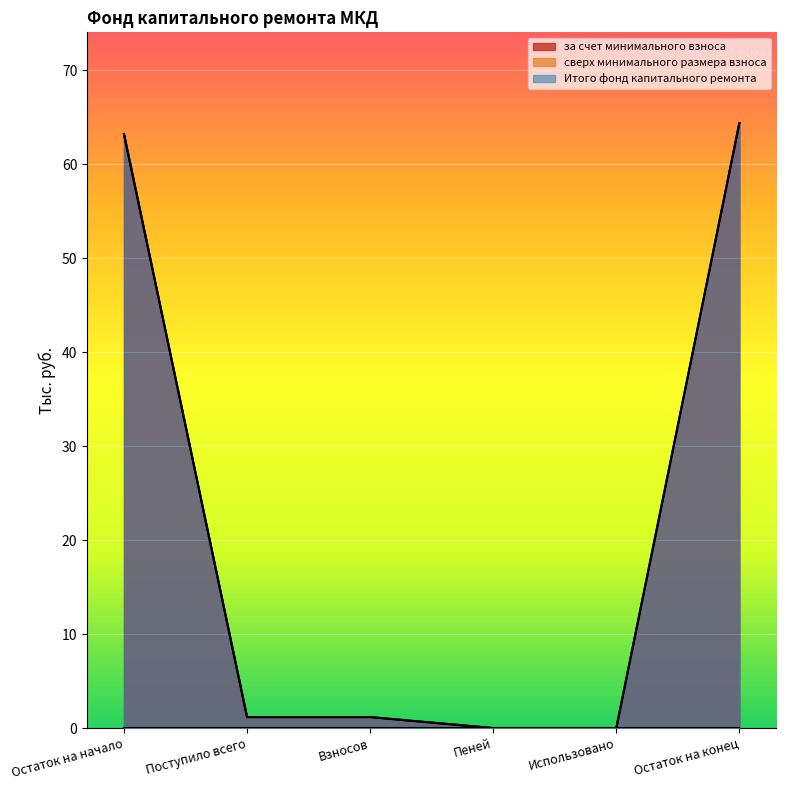

Is the value of Итого фонд капитального ремонта at Пеней greater than the value of за счет минимального взноса at Остаток на конец?

No